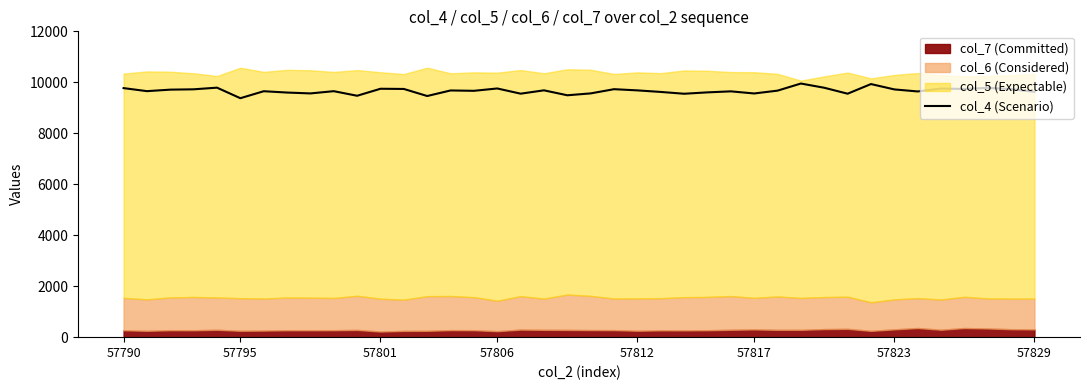

What is the change in value from 34 to 37?

+141